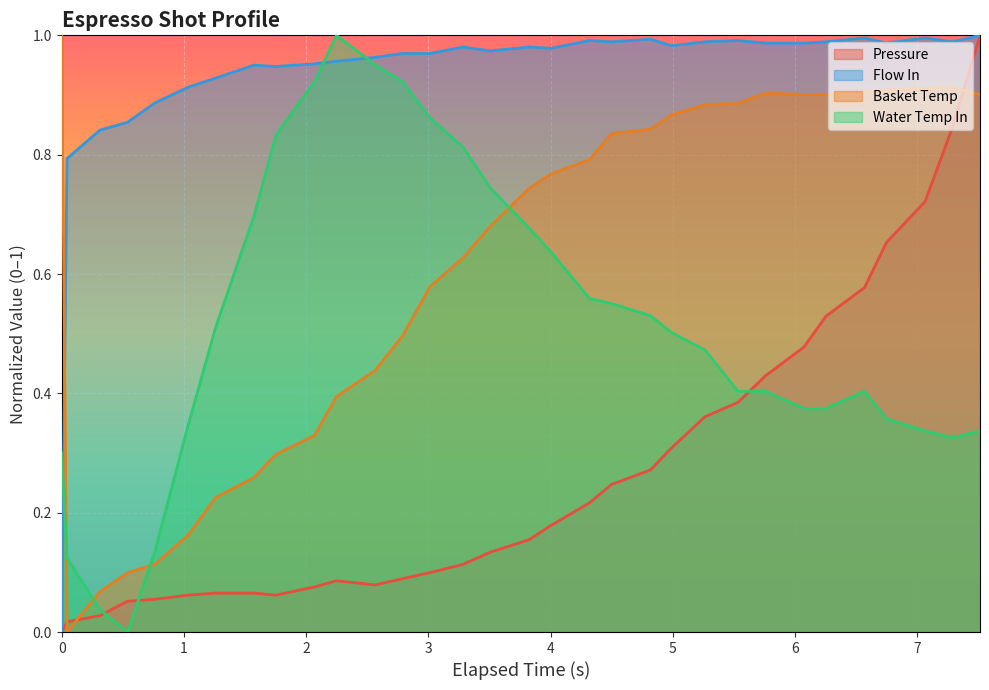

Which series has the largest total across all categories?

Flow In